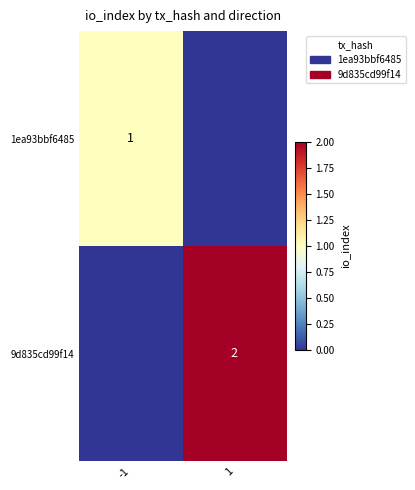

What is the spread (max minus min) of values at 1?

2